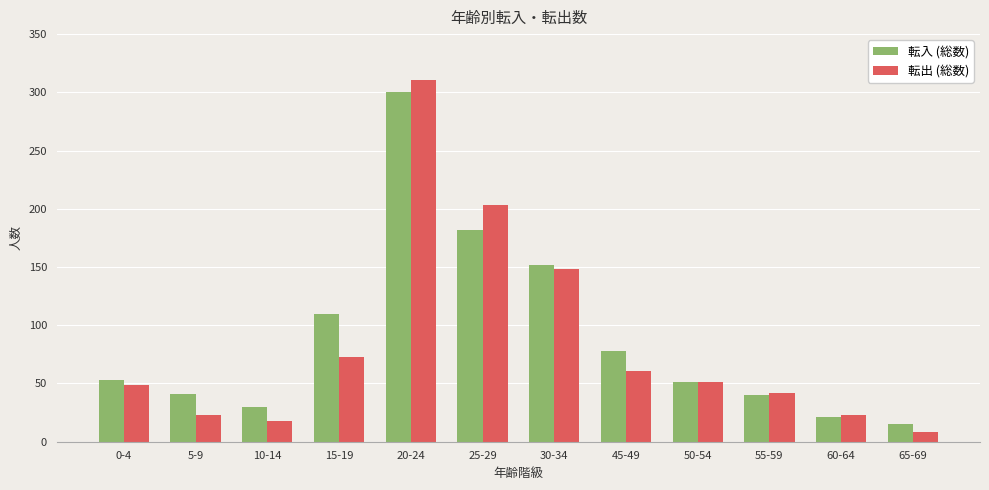

What is the label of the 2nd bar from the right?

60-64